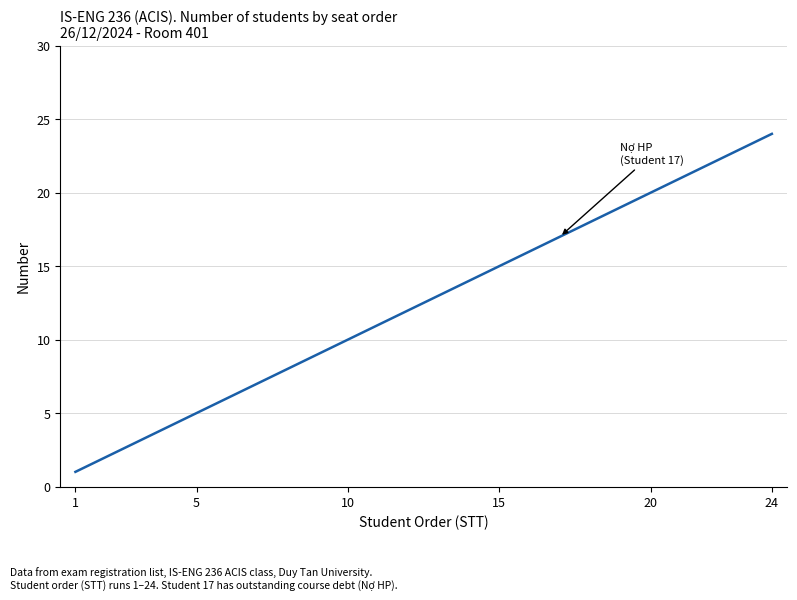

What is the smallest value displayed?

1